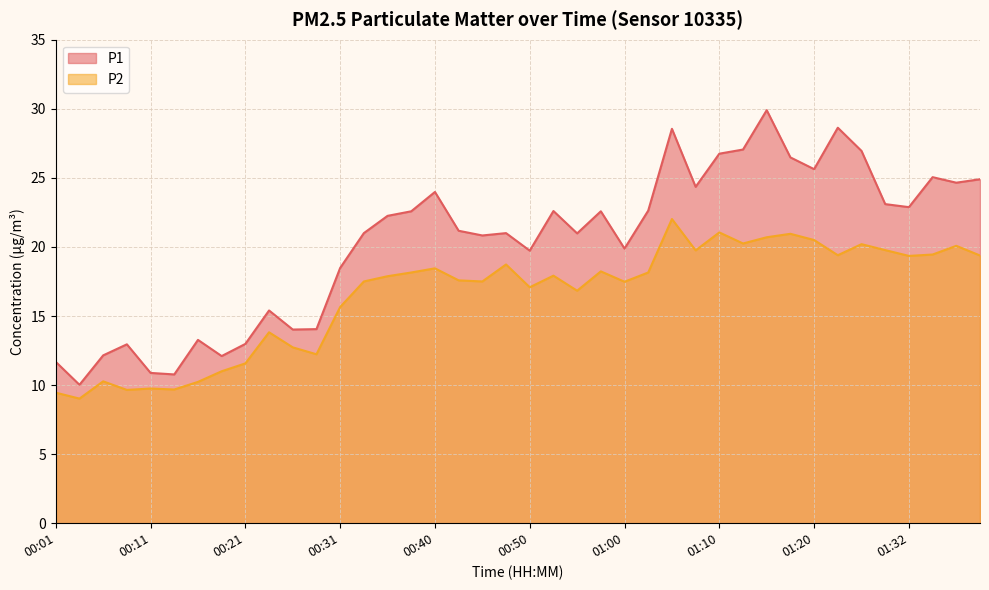

The value of P1 at 01:40 is 24.9. True or false?

True